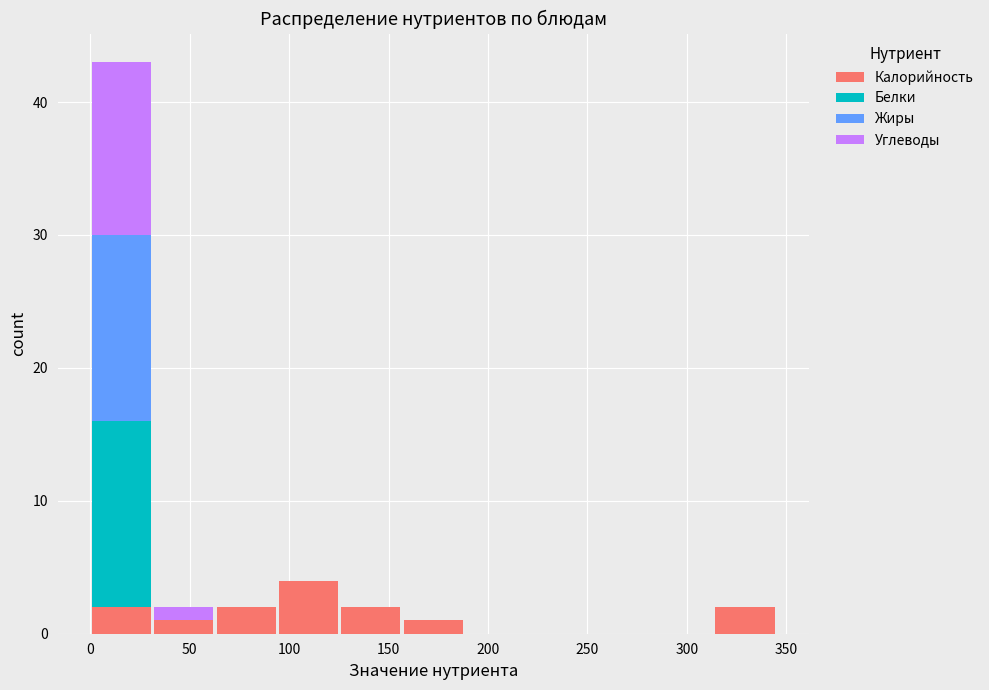

Reading left to right, list every stacked bar in this chart as the range it spans on the x-axis followed by its total height. Neither the bar edges nor the heights are printed on the chart, so give them approximately, as read against the axes.

0 to 30: 43
30 to 65: 2
65 to 95: 2
95 to 125: 4
125 to 155: 2
155 to 190: 1
190 to 220: 0
220 to 250: 0
250 to 280: 0
280 to 315: 0
315 to 345: 2